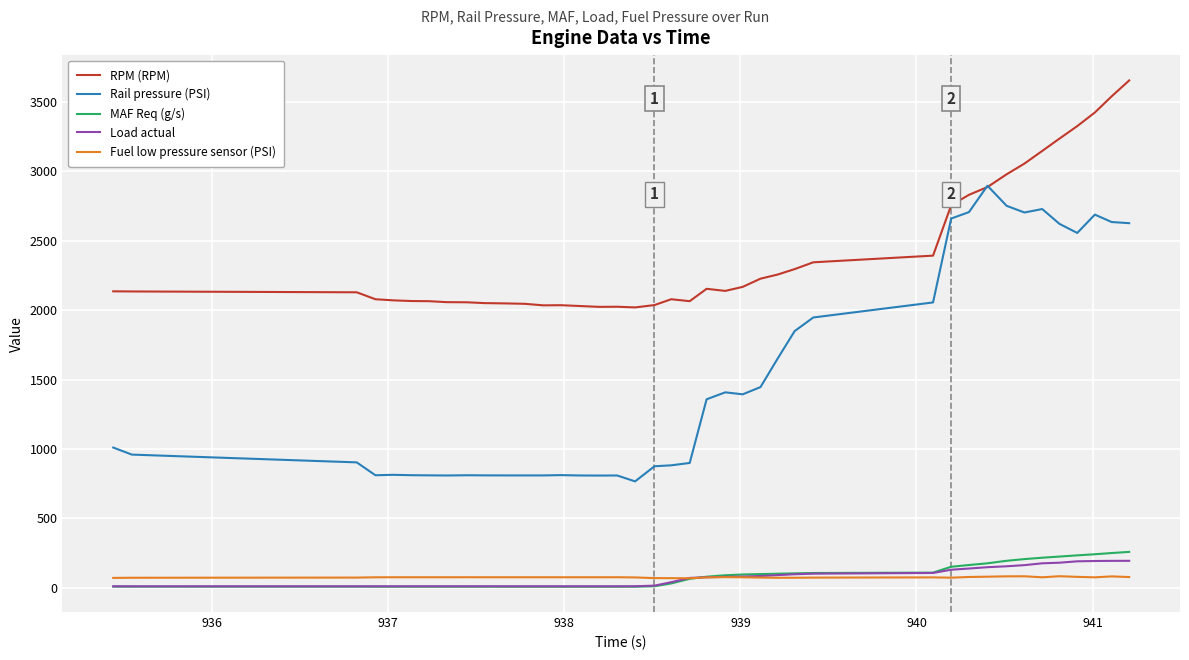

Which series has the widest spread of values?

Rail pressure (PSI)